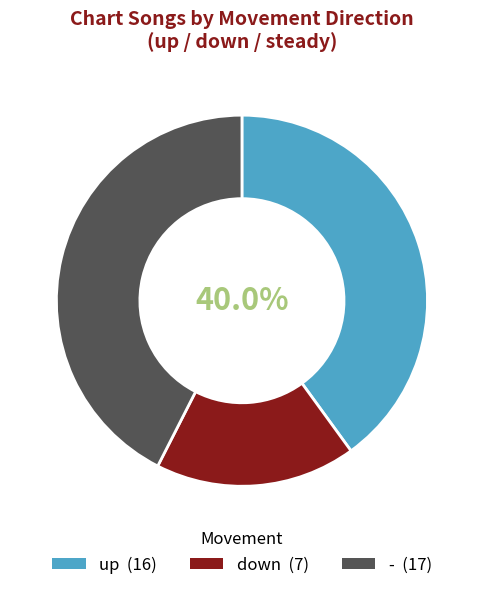

Approximately how many times larger is the value at down (7) compared to - (17)?

0.4